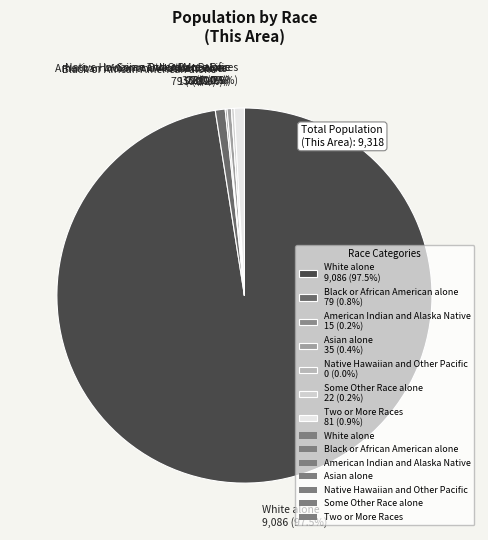

To the nearest percent, what is the difference between the Black or African American alone and Some Other Race alone slice percentages?

1%